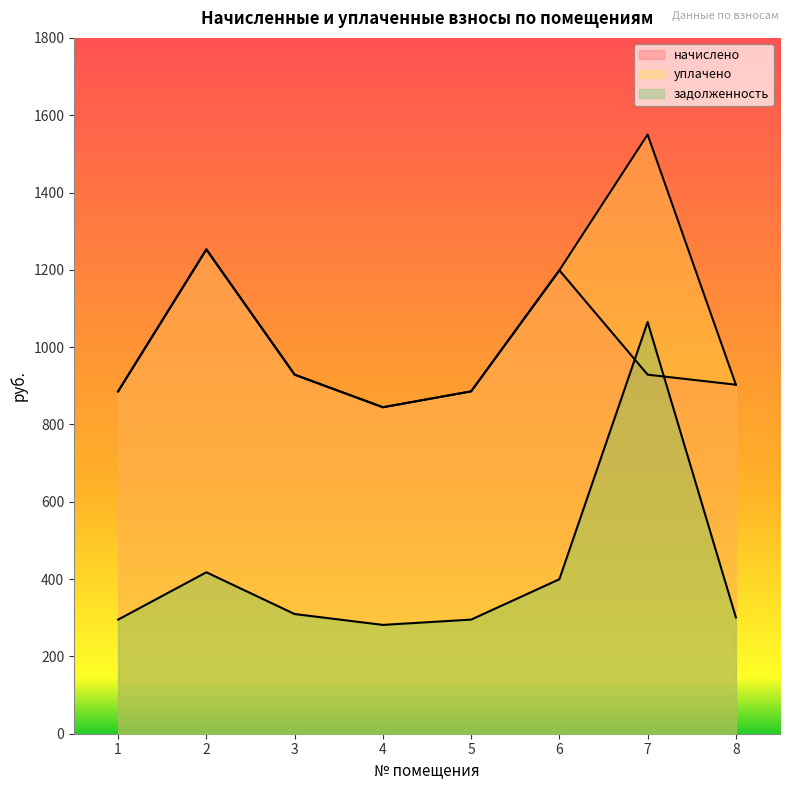

Reading left to right, transcribe all the data shown in this chart.

начислено: 885.6	1252.8	928.8	844.6	885.6	1198.8	928.8	902.9
уплачено: 885.6	1252.8	928.8	844.6	885.6	1198.8	1550.0	902.9
задолженность: 295.2	417.6	309.6	281.5	295.2	399.6	1065.1	301.0